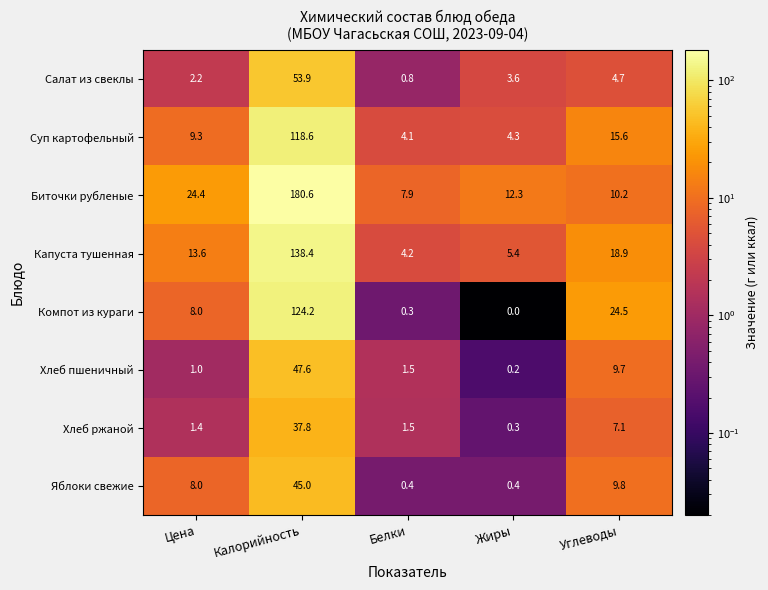

What is the maximum value shown in the chart?

180.6